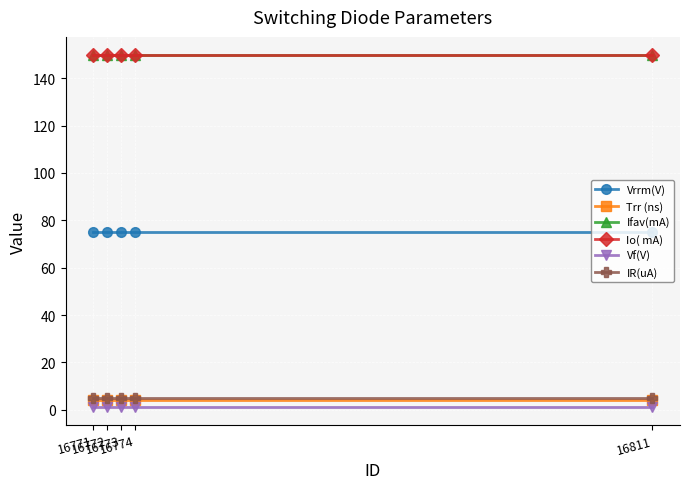

True or false: Trr (ns) and Vrrm(V) intersect in this chart.

False